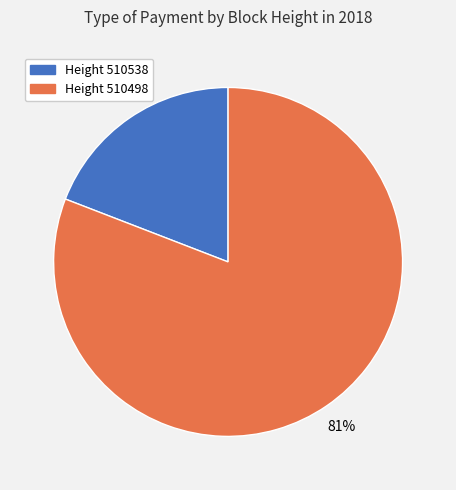

Is there a majority slice in this chart?

Yes